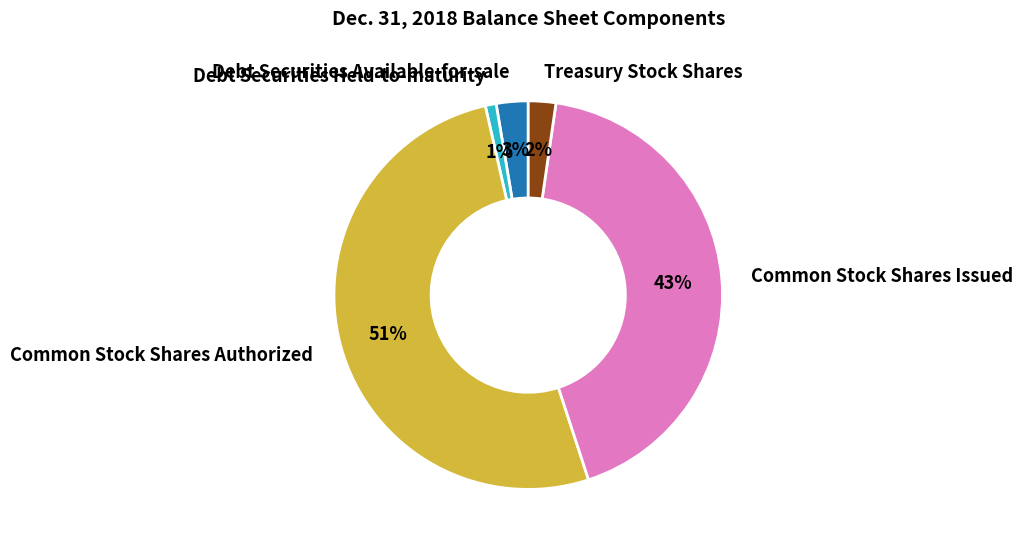

Is the sum of Debt Securities Available-for-sale and Common Stock Shares Authorized greater than half?

Yes